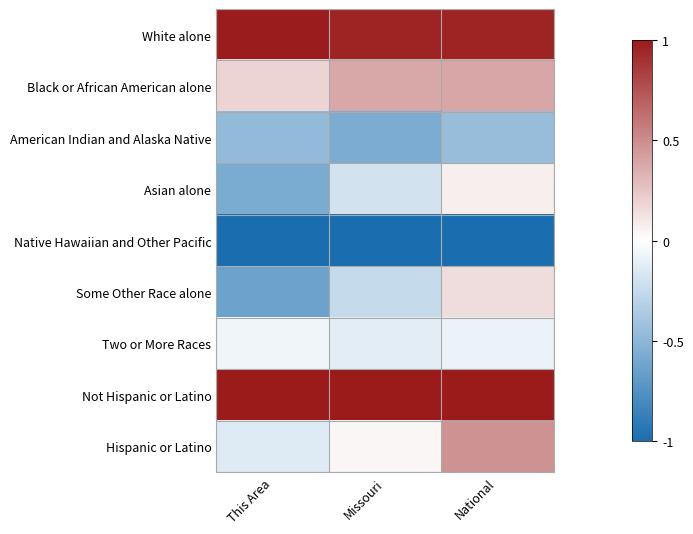

What is the greatest value displayed?

1.0